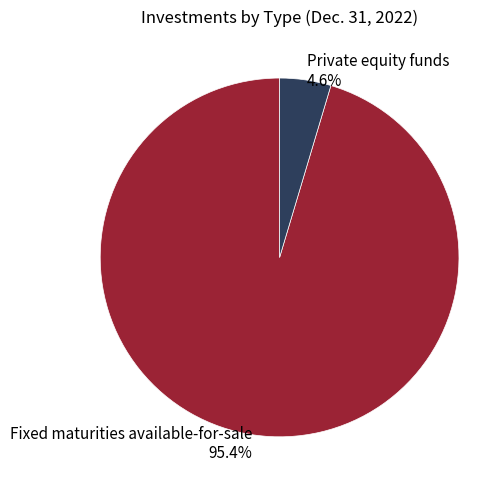

The Private equity funds slice represents 5% of the pie. True or false?

True